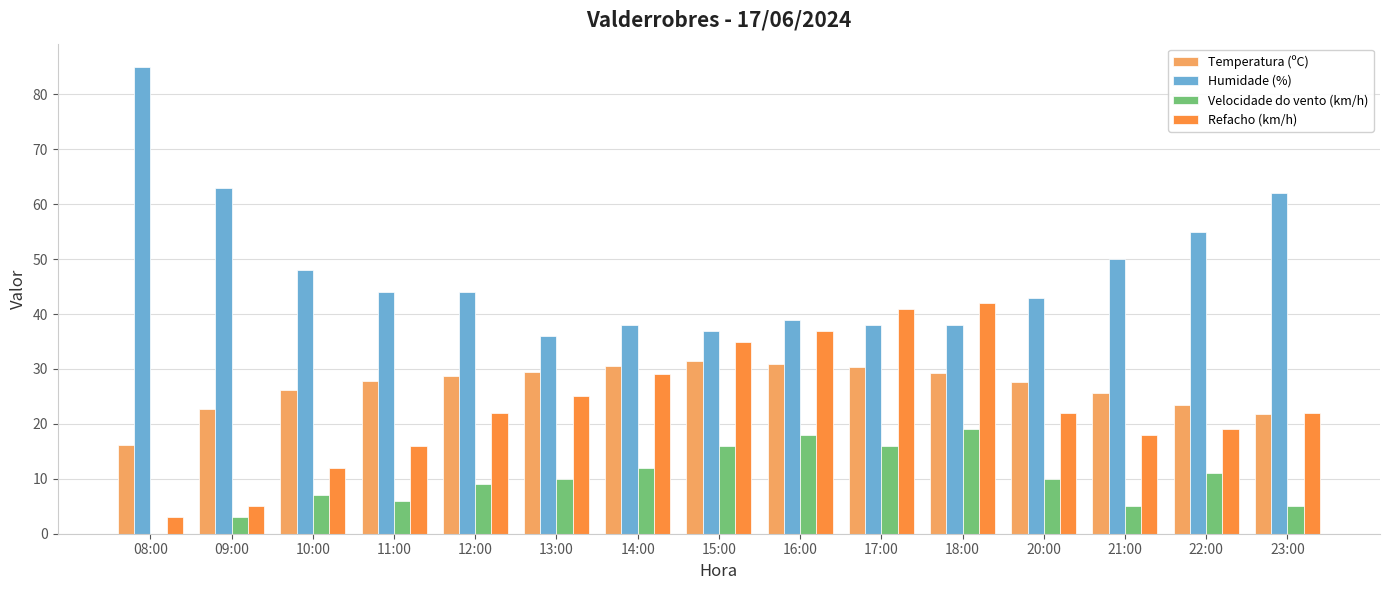

Are the bars grouped side by side (vs. stacked)?

Yes